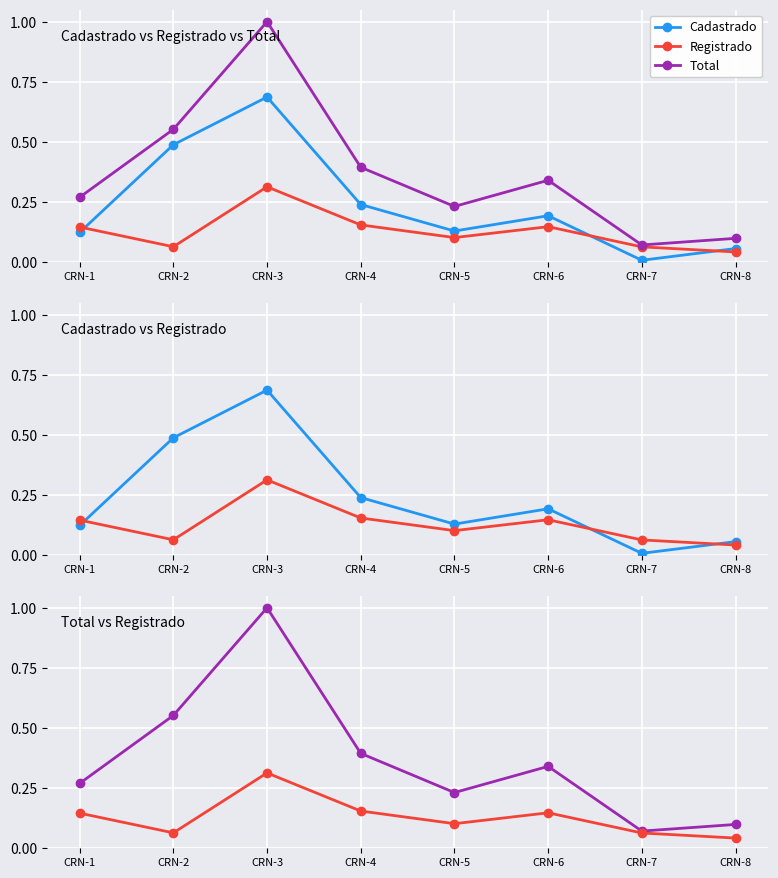

Is it true that Registrado equals 0.1 at CRN-2?

True